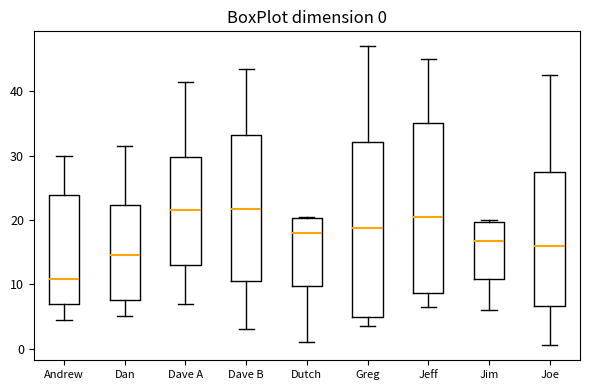

Which box's median line is the lowest?

Andrew